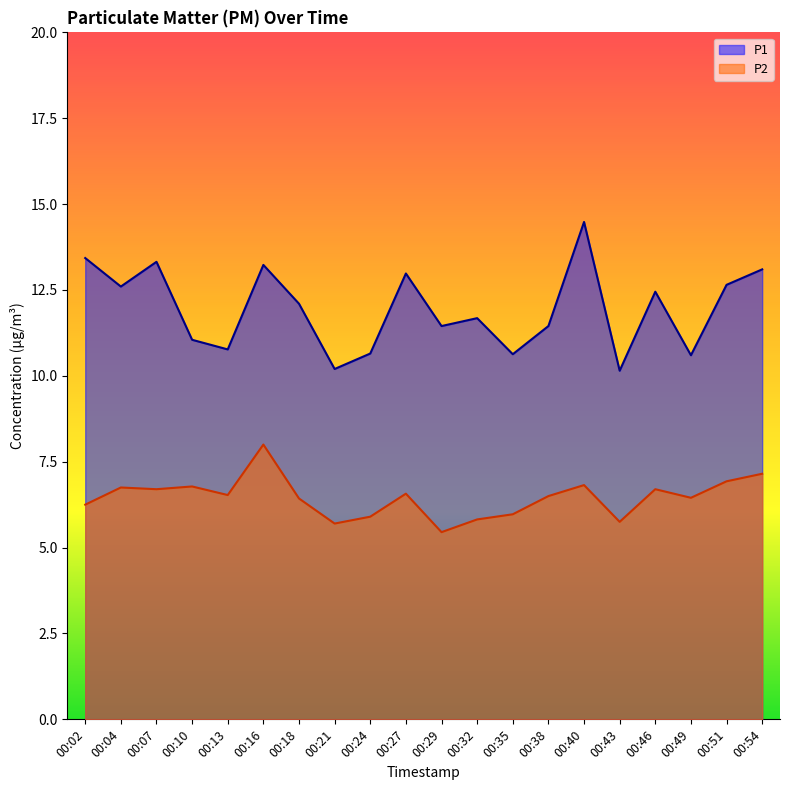

What is the value of the P2 point at the 1st from the left?

6.2